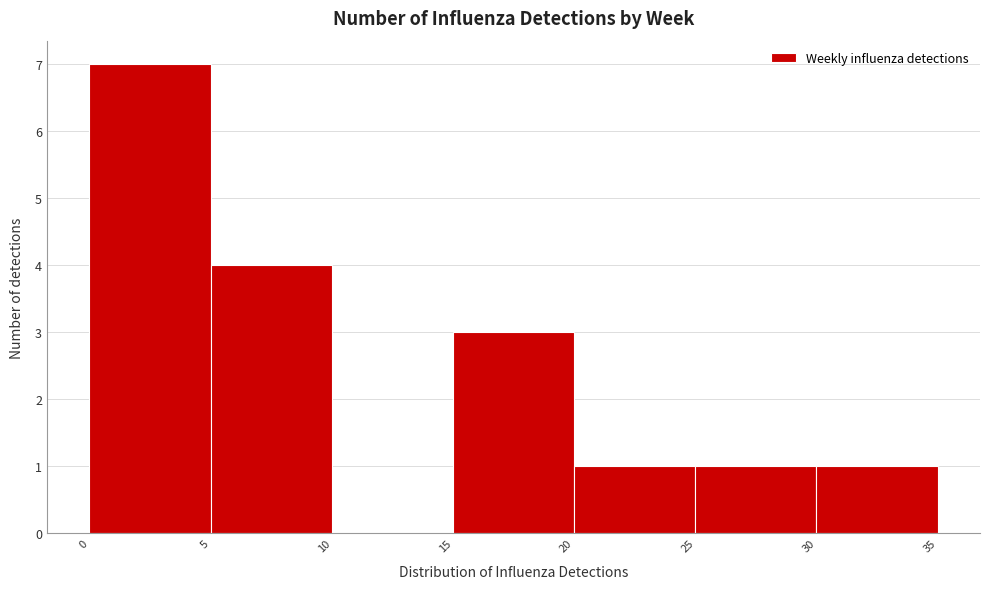

Reading left to right, transcribe this chart: for each bar, give the range it covers on the x-axis and its height. The values are not printed on the chart, so give them approximately, as read against the axis.

0 to 5: 7
5 to 10: 4
10 to 15: 0
15 to 20: 3
20 to 25: 1
25 to 30: 1
30 to 35: 1